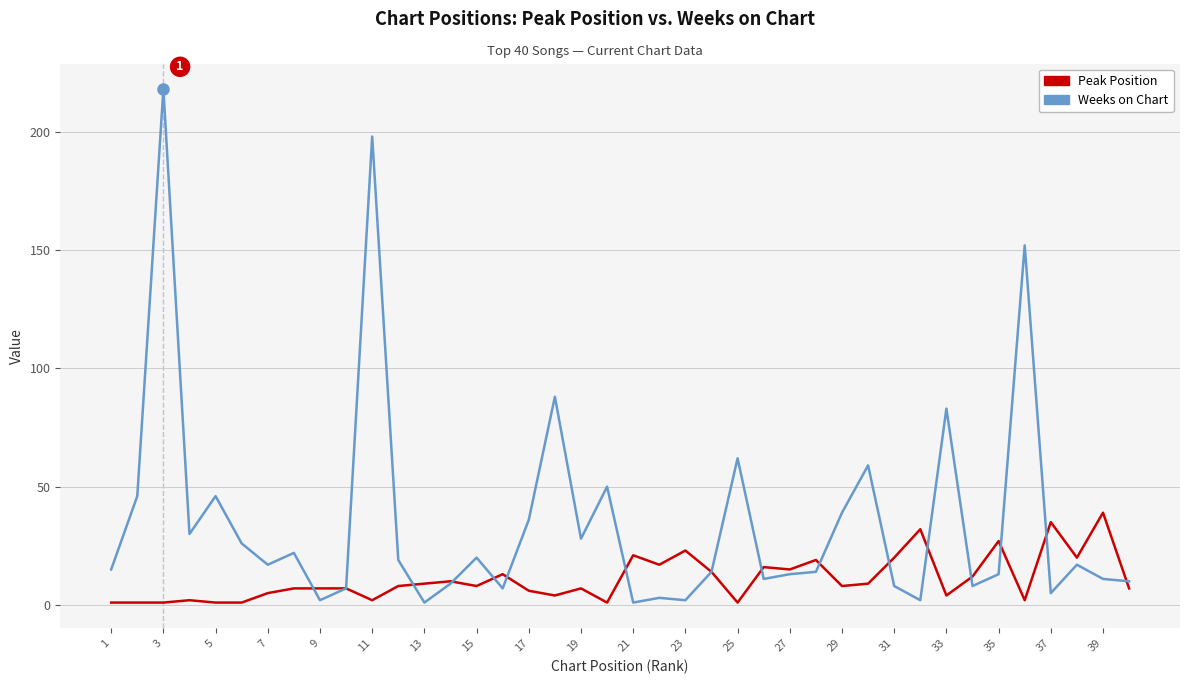

Which series has the largest total across all categories?

Weeks on Chart